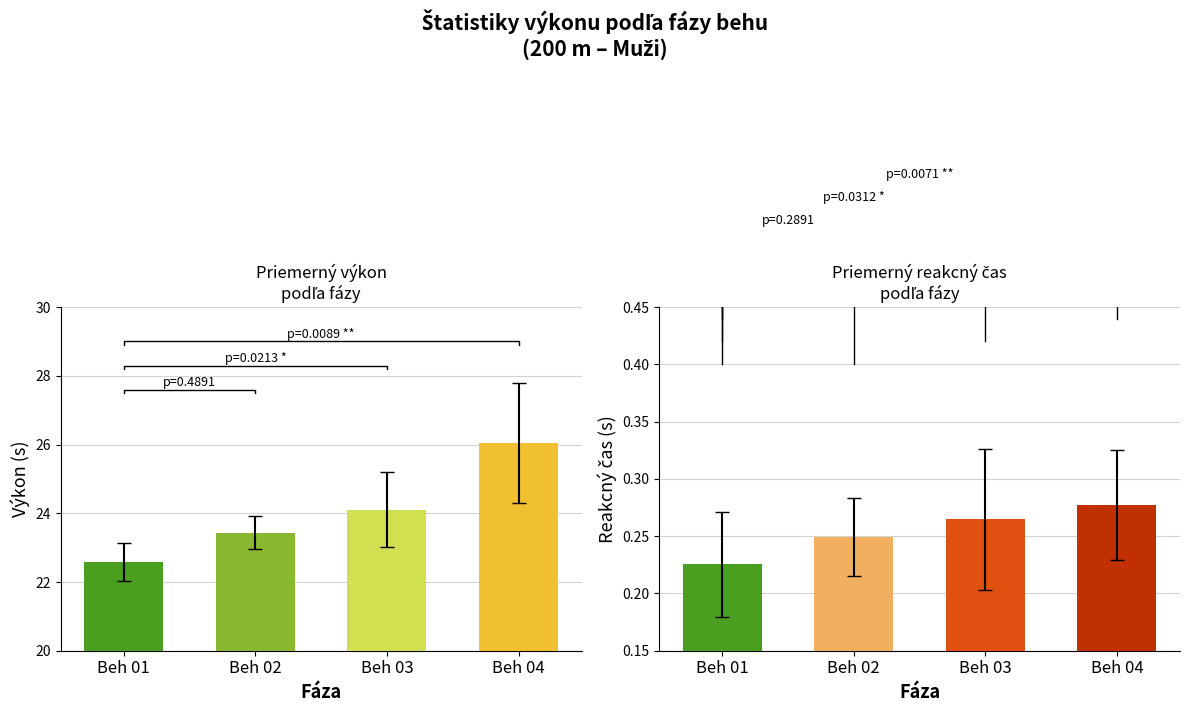

Which series has the largest total across all categories?

Priemerny vykon